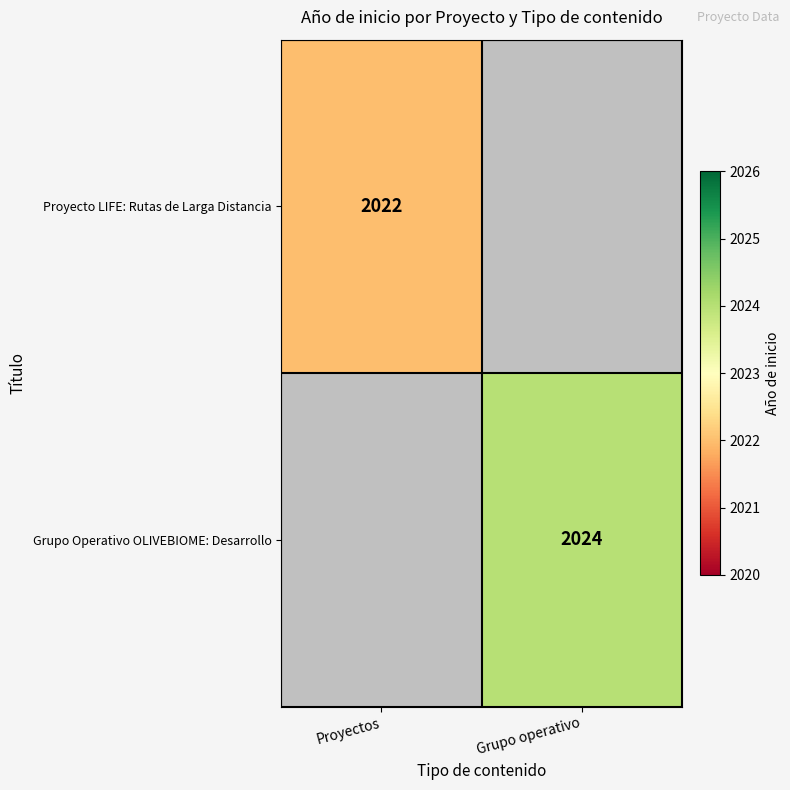

What is the maximum value shown in the chart?

2024